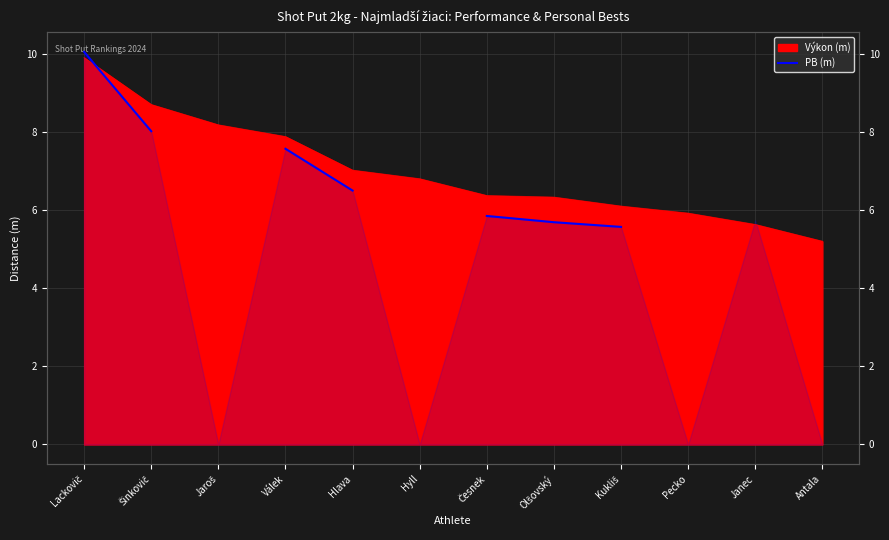

What is the label of the 2nd point from the right?

Janec